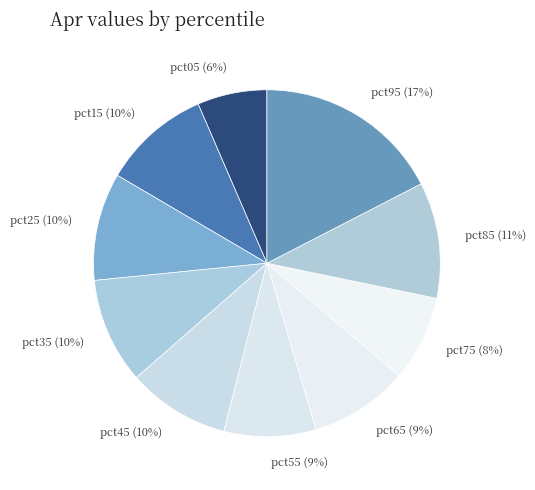

To the nearest percent, what is the difference between the pct05 and pct15 slice percentages?

4%